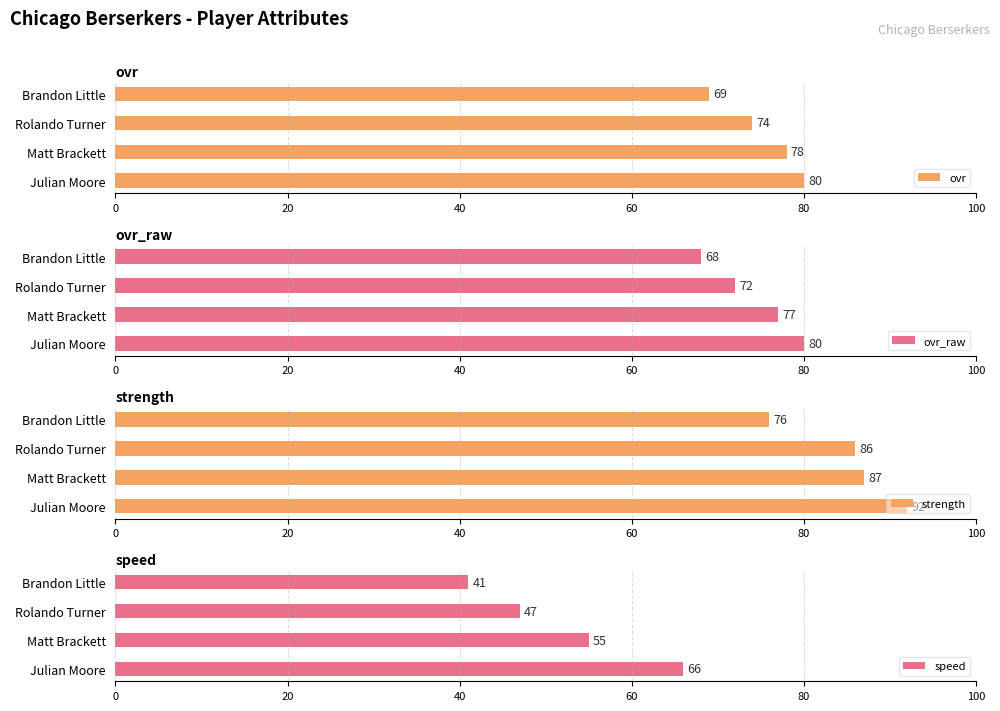

How many ovr values are between 74 and 80?

3